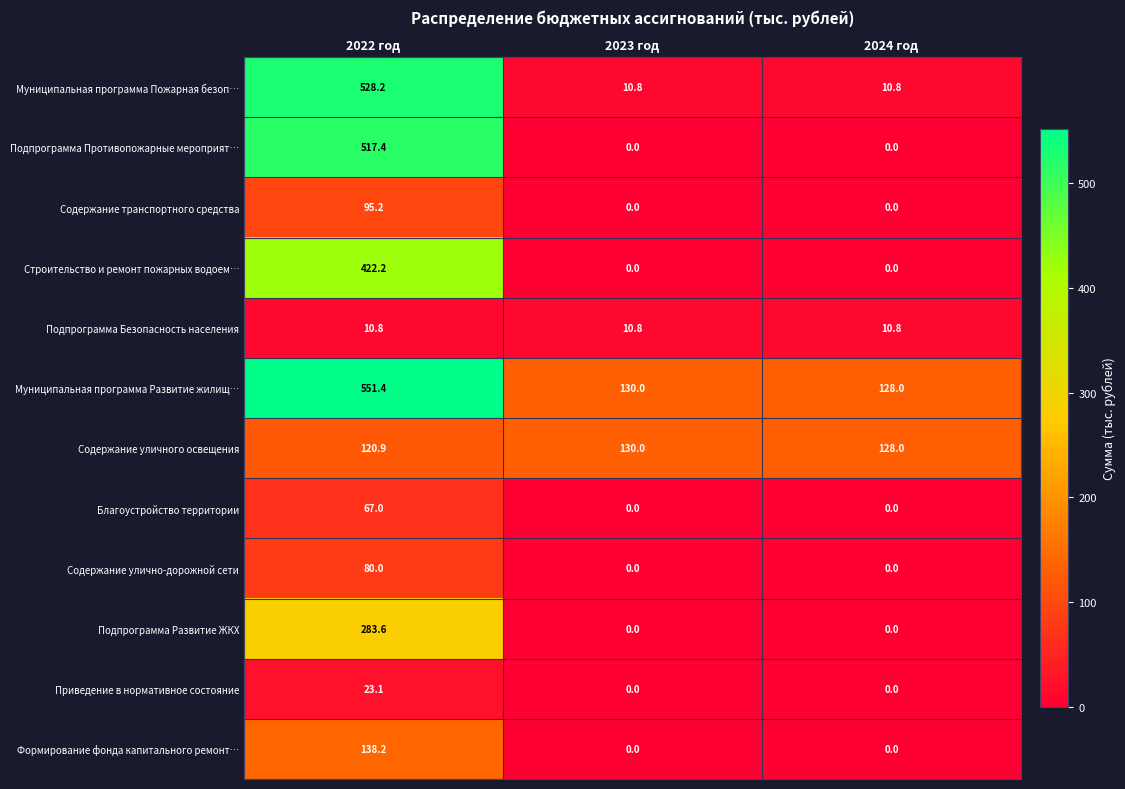

What is the sum of all Подпрограмма Развитие ЖКХ values?

283.6